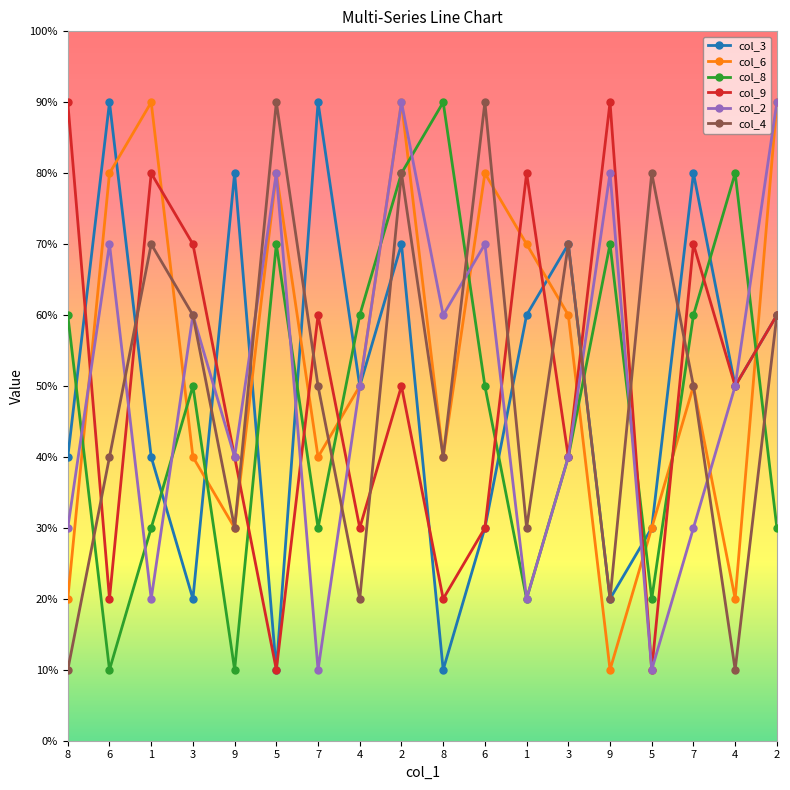

Does the chart have visible grid lines?

No